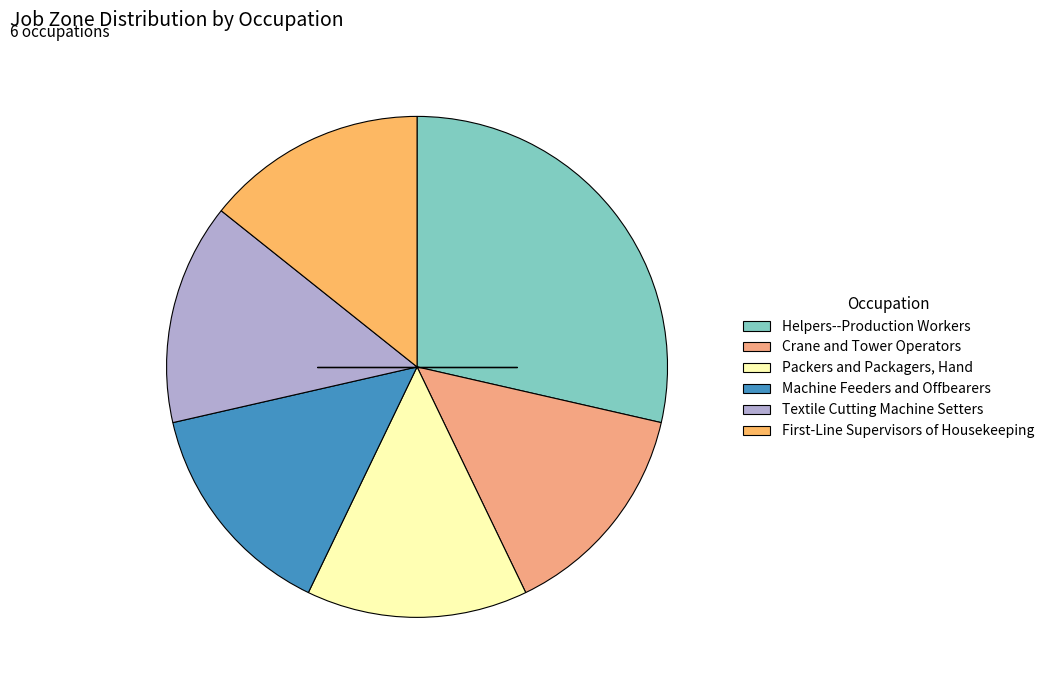

How many slices are in this pie chart?

6